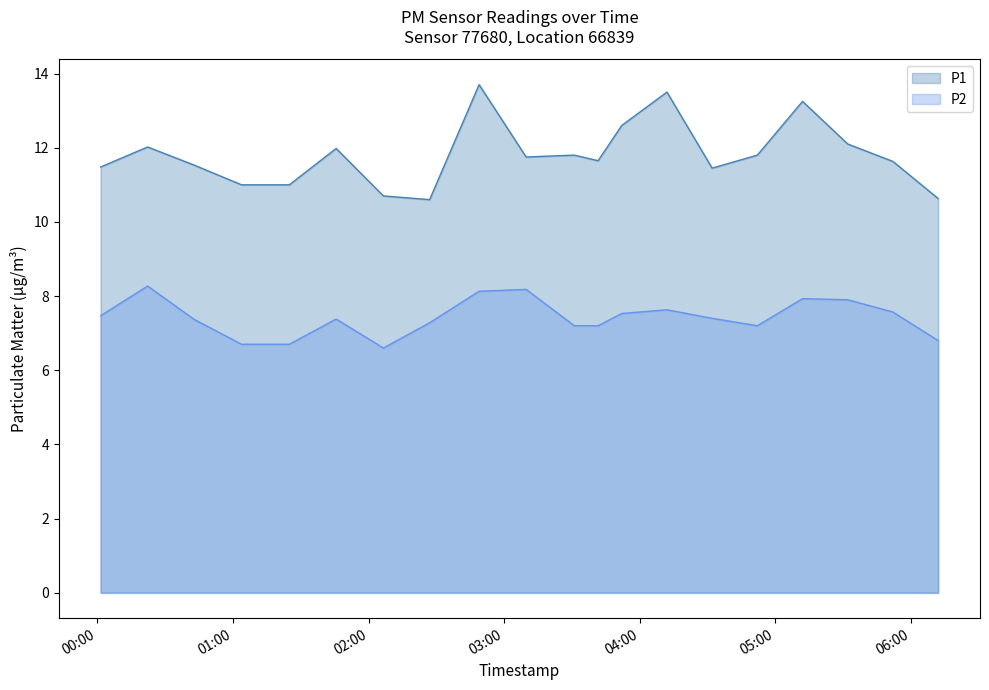

Between 2023-09-18T01:24:56 and 2023-09-18T05:52:00, which series saw the biggest shift?

P2